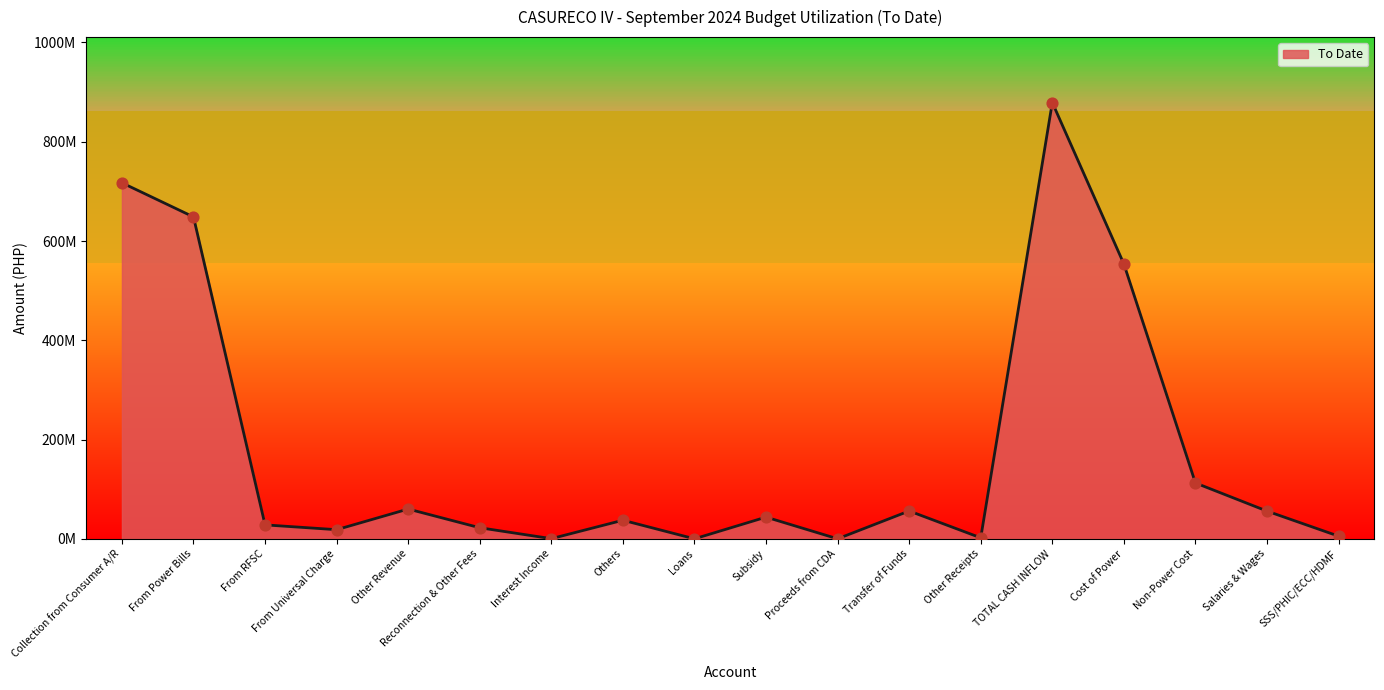

Approximately how many times larger is the value at From Universal Charge compared to From RFSC?

0.7